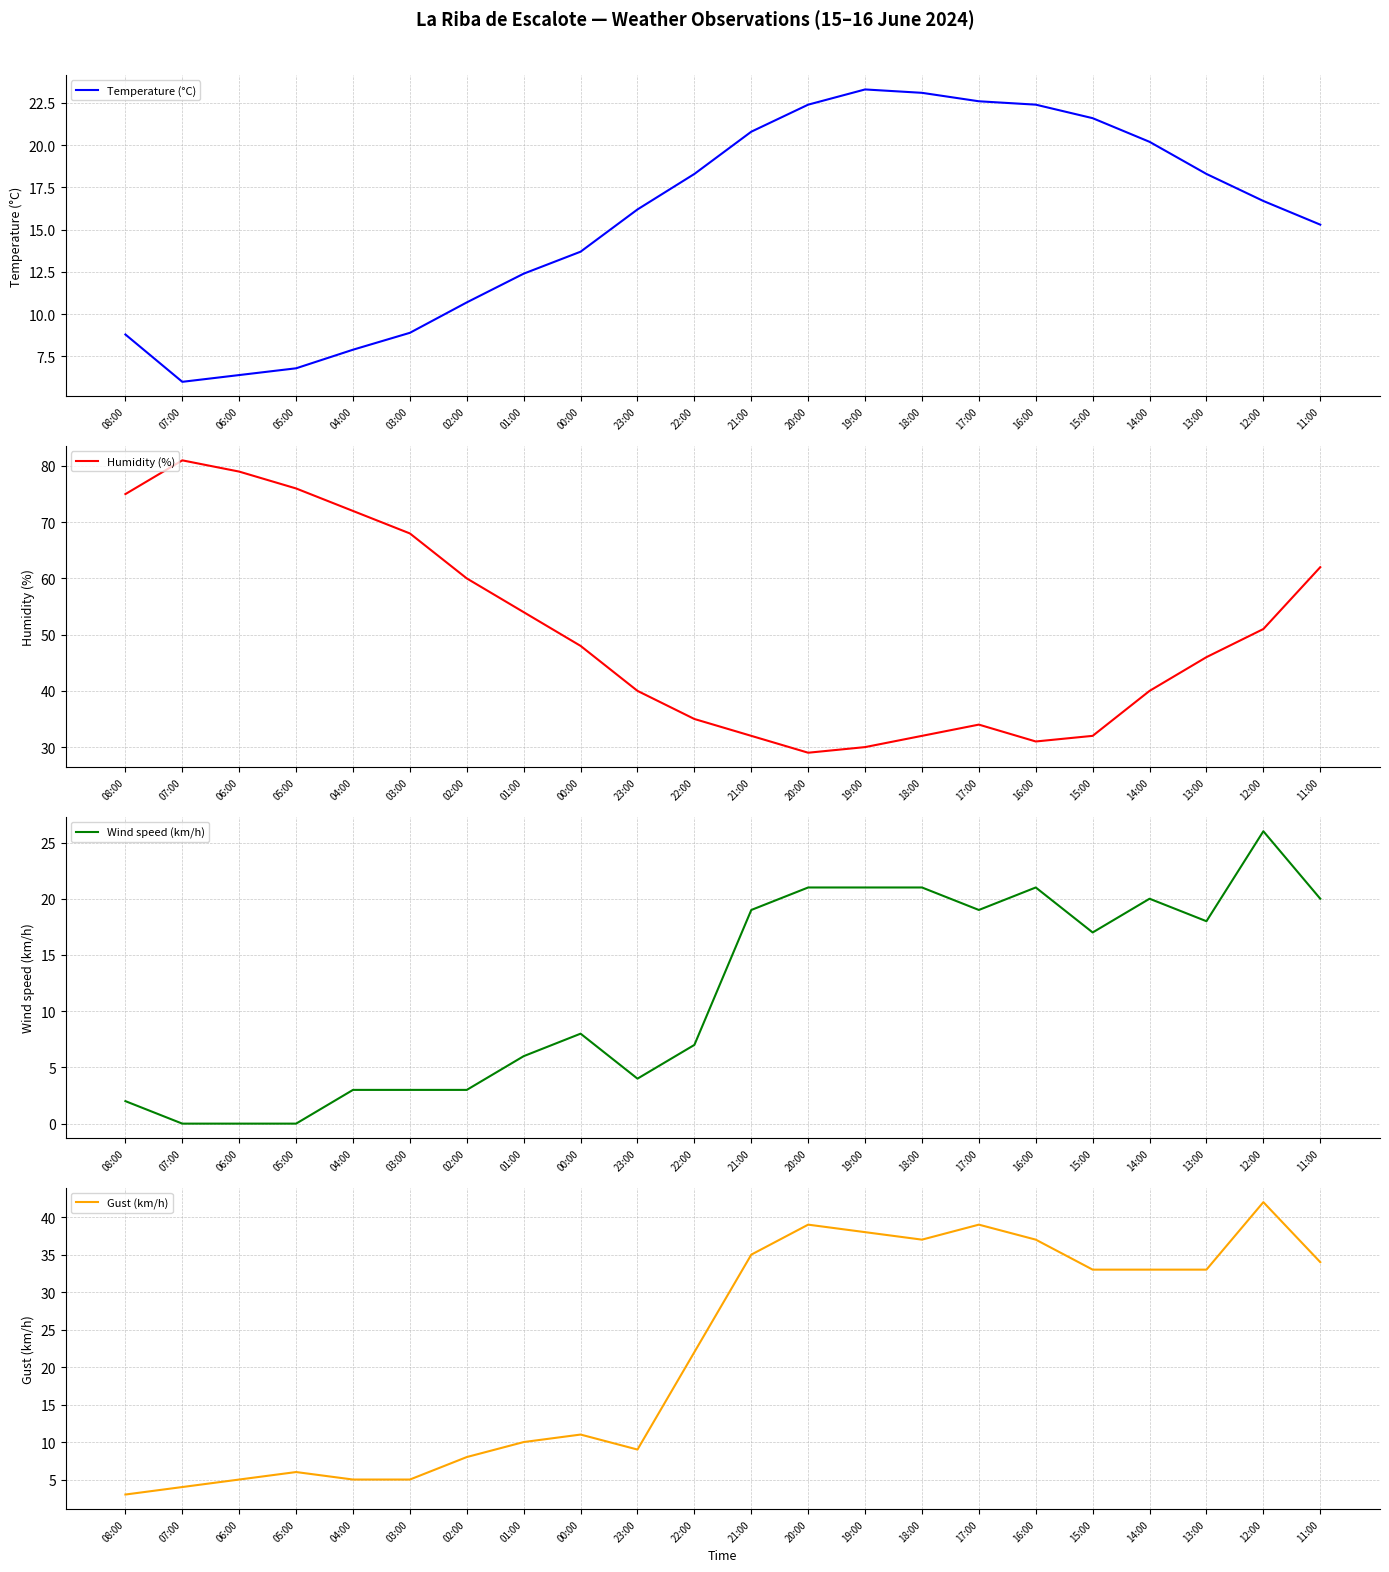

Read the Gust (km/h) value at 01:00.

10